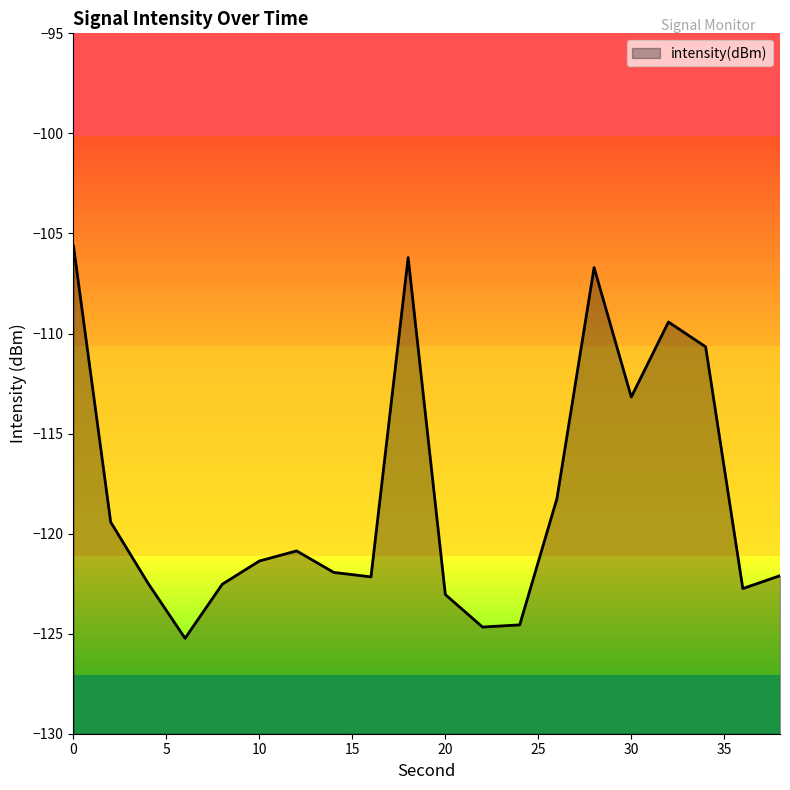

How many points are higher than both their immediate neighbors (excluding endpoints)?

4